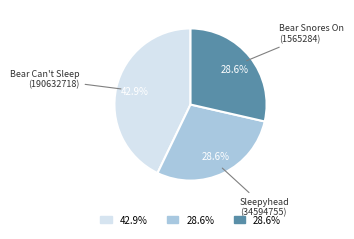

Which slice is the largest?

Bear Can't Sleep (190632718)